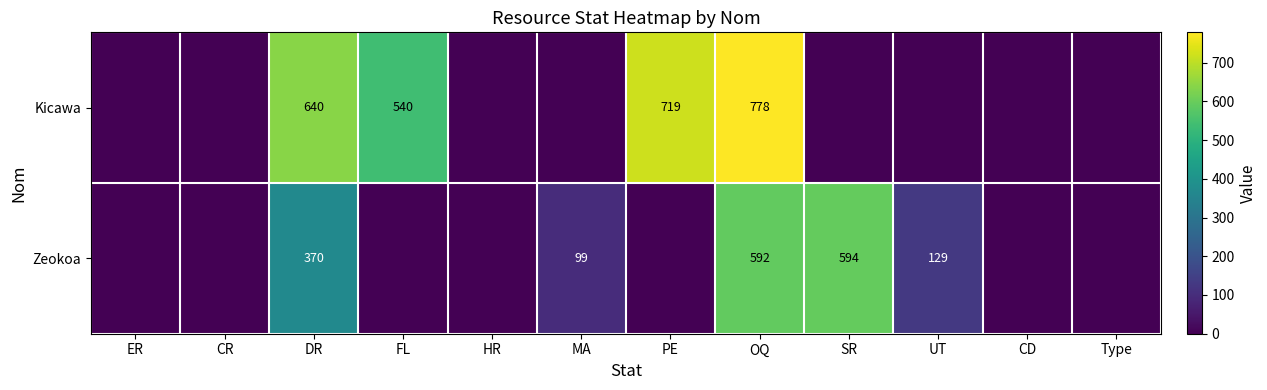

The value of Zeokoa at UT is 129. True or false?

True